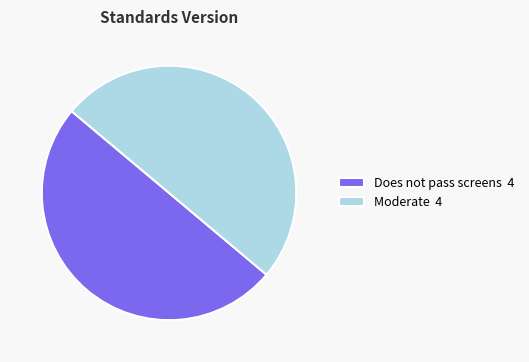

What is the ratio of the value at Does not pass screens 4 to the value at Moderate 4?

1.0